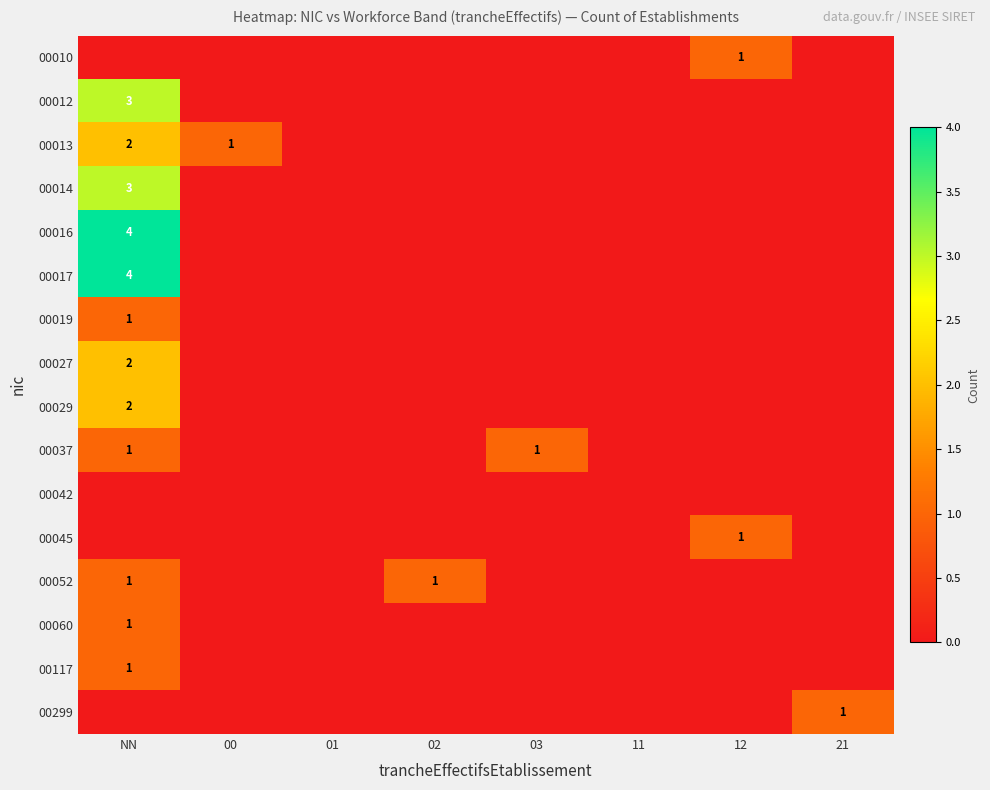

How many data points does each series have?

8